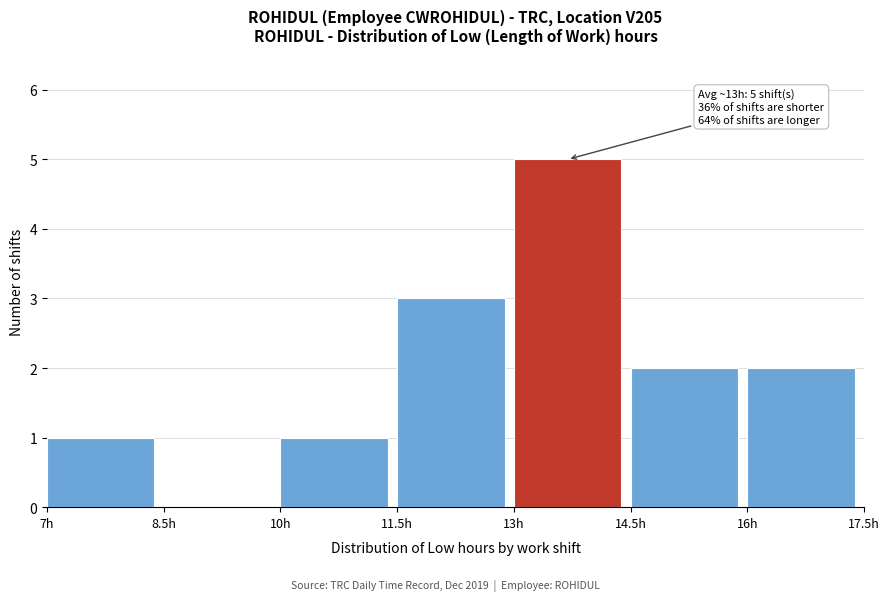

Over which range of the x-axis is the bar tallest?

13.0 to 14.5